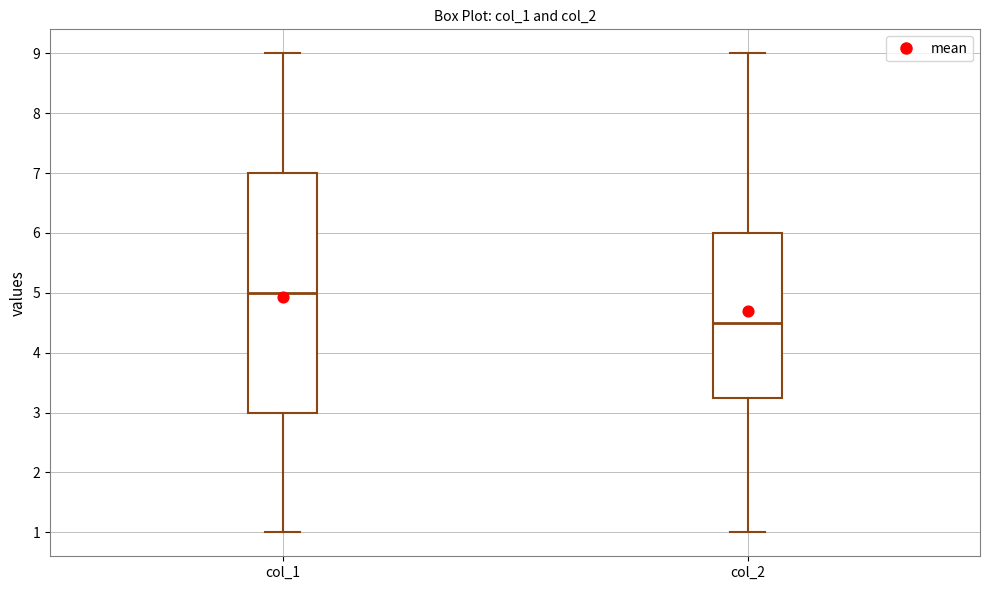

Which box's median line is the lowest?

col_2